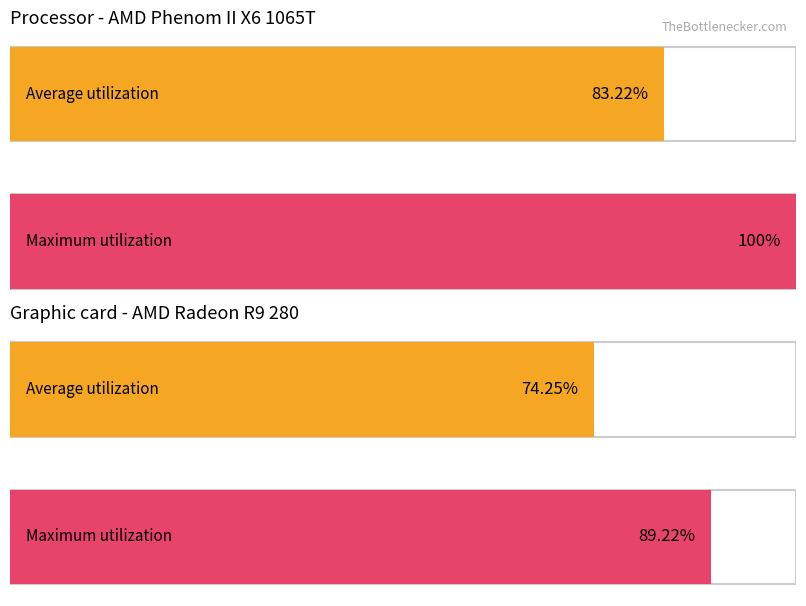

At how many categories does at least one series exceed 98?

1